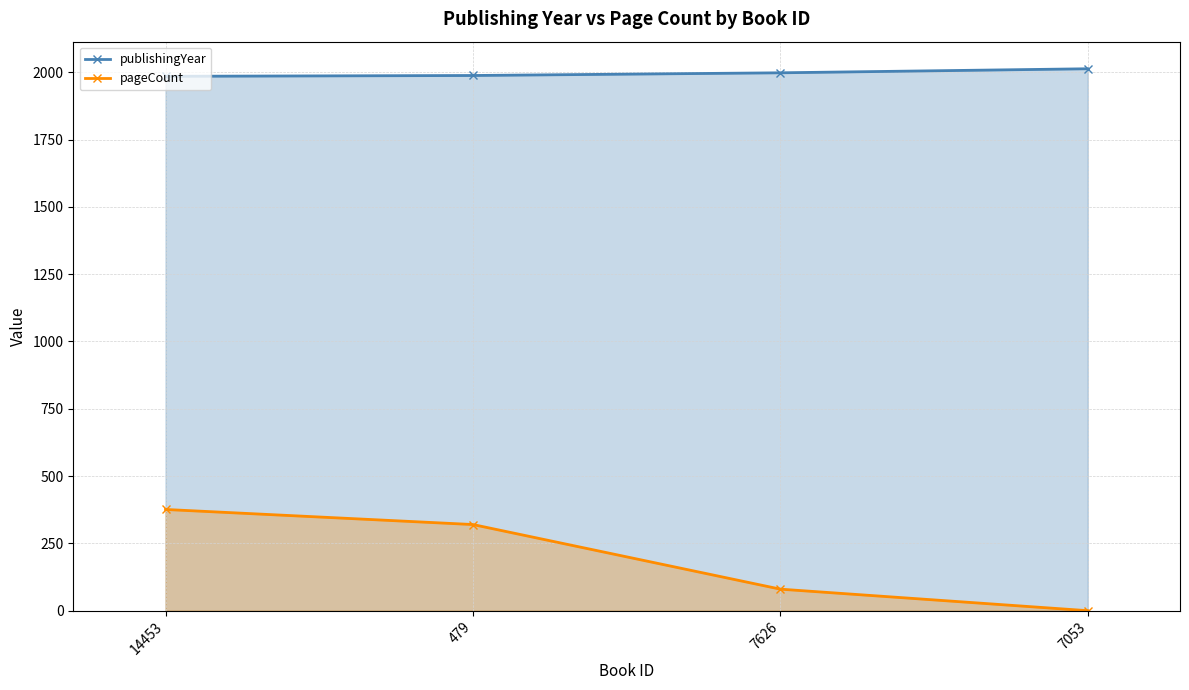

List the labels in order of pageCount value, smallest first.

7053, 7626, 479, 14453